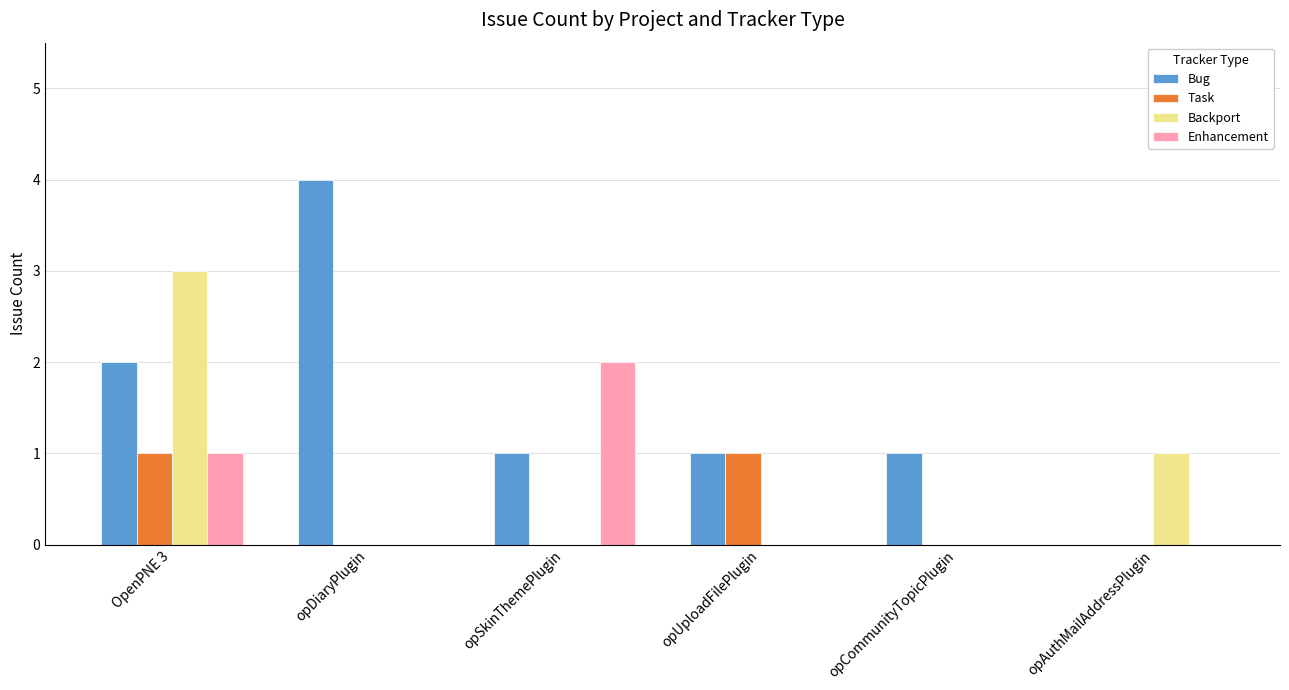

Is the value of Backport at OpenPNE 3 greater than the value of Bug at opAuthMailAddressPlugin?

Yes